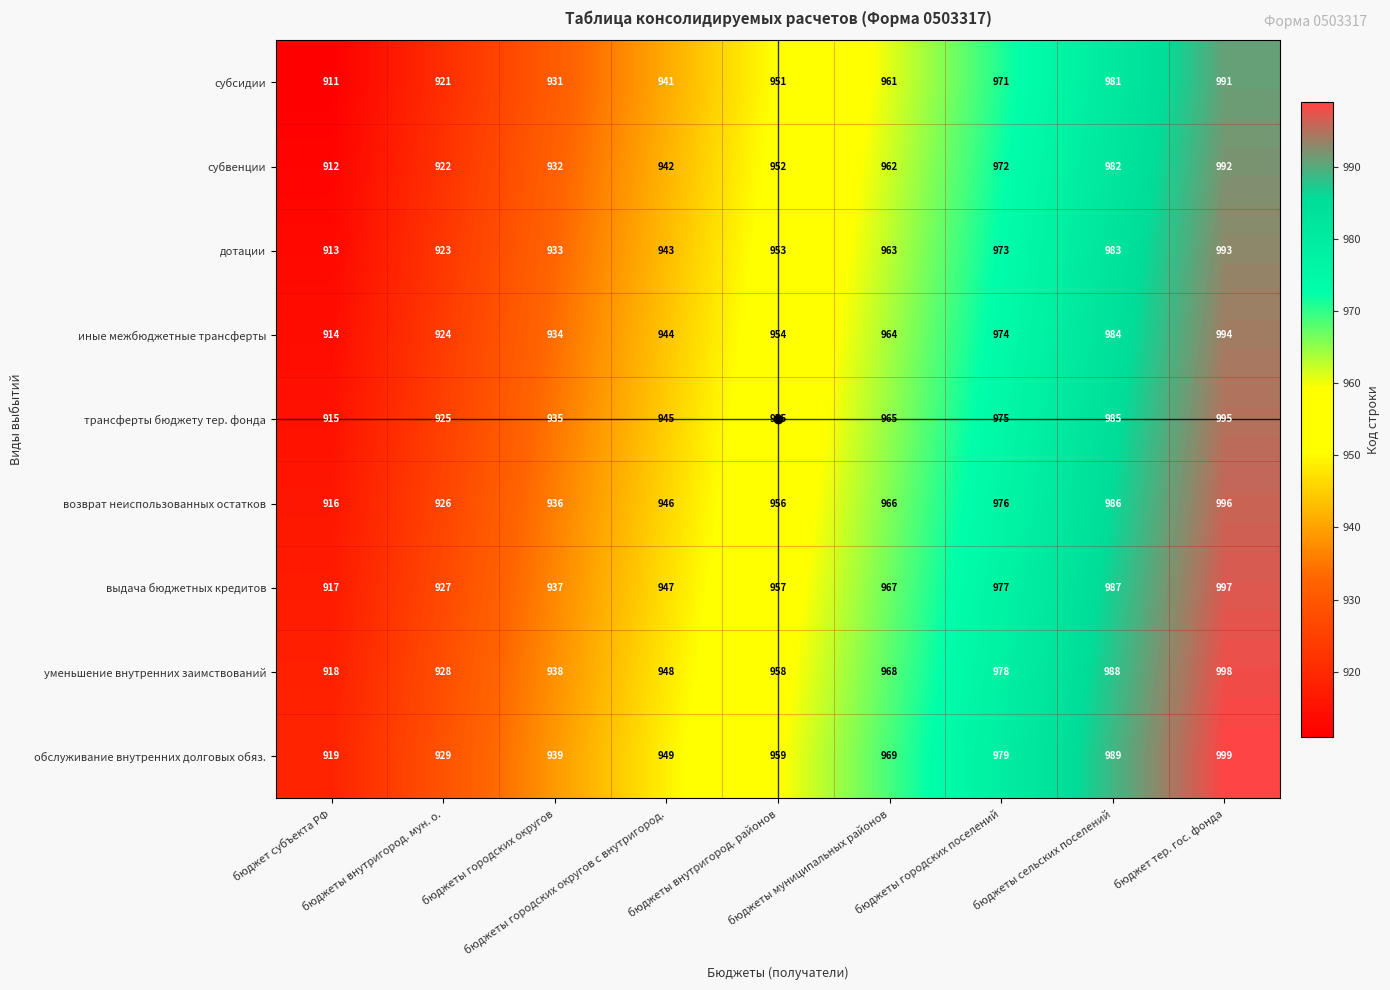

How many уменьшение внутренних заимствований values are between 938 and 978?

5